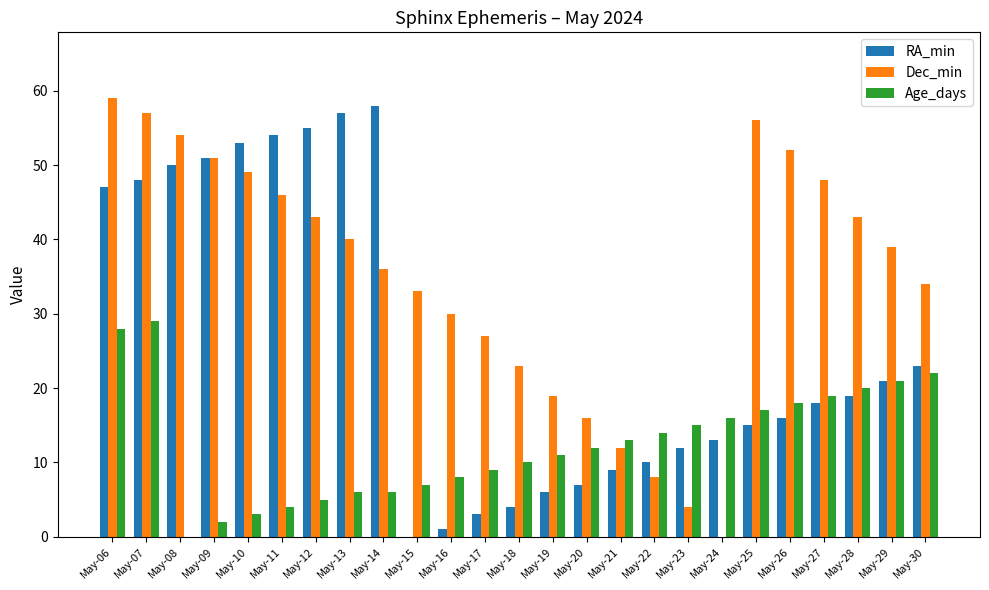

What is the maximum value shown in the chart?

59